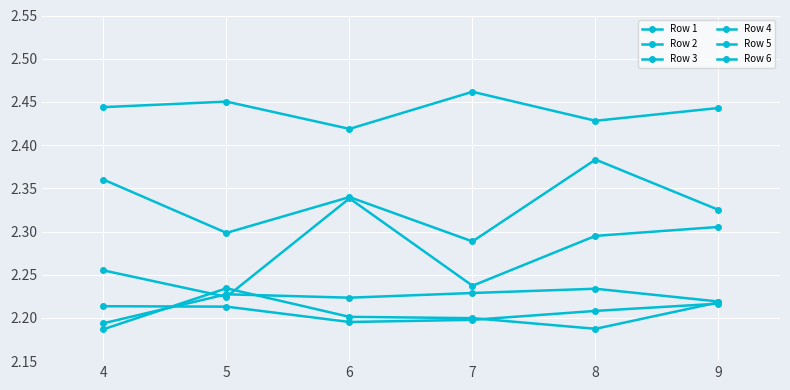

Reading left to right, transcribe all the data shown in this chart.

Row 1: 2.4	2.5	2.4	2.5	2.4	2.4
Row 2: 2.4	2.3	2.3	2.3	2.4	2.3
Row 3: 2.3	2.2	2.3	2.2	2.3	2.3
Row 4: 2.2	2.2	2.2	2.2	2.2	2.2
Row 5: 2.2	2.2	2.2	2.2	2.2	2.2
Row 6: 2.2	2.2	2.2	2.2	2.2	2.2